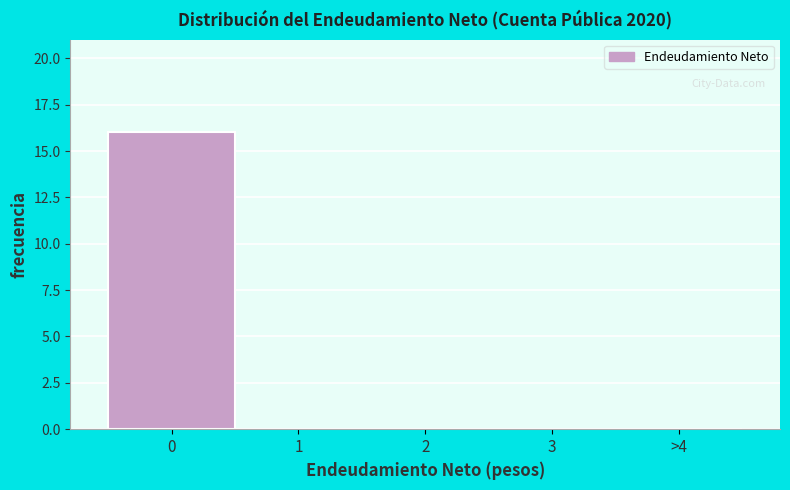

Reading left to right, list all the values displayed in this chart.

0=16	1=0	2=0	3=0	>4=0